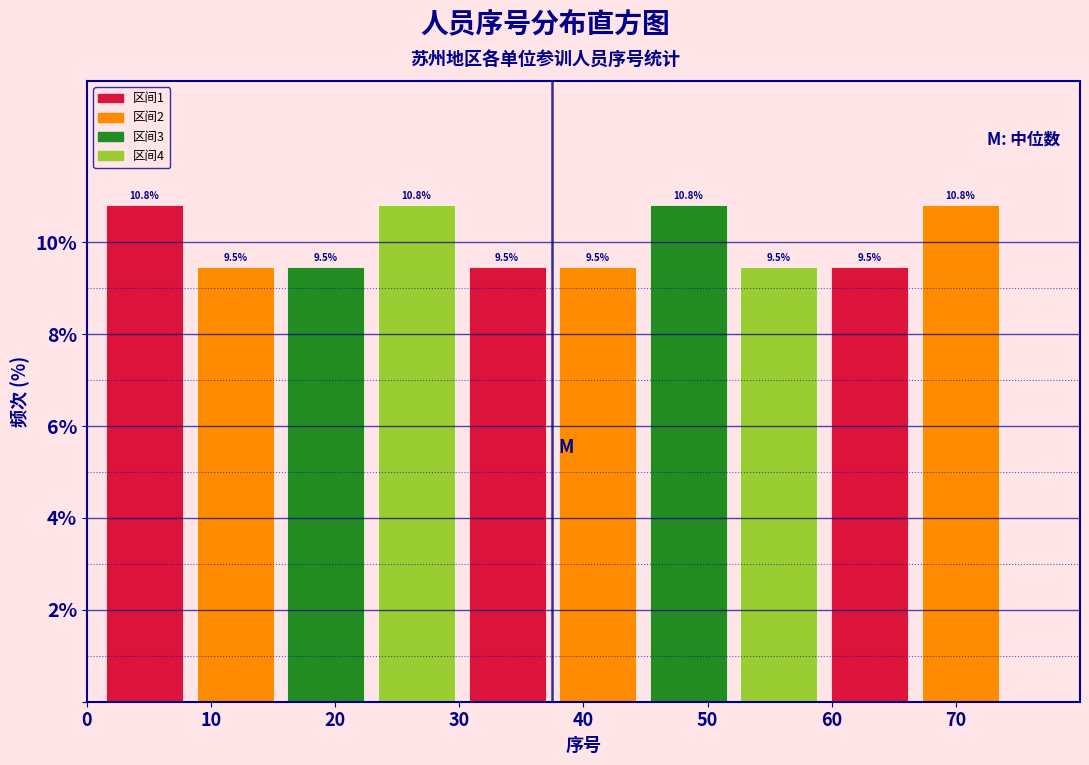

Reading left to right, list every bar in this chart as the range it spans on the x-axis followed by its height. The bar edges are not printed on the chart, so give them approximately, as read against the axis.

1.0 to 8.3: 10.8
8.3 to 15.6: 9.5
15.6 to 22.9: 9.5
22.9 to 30.2: 10.8
30.2 to 37.5: 9.5
37.5 to 44.8: 9.5
44.8 to 52.1: 10.8
52.1 to 59.4: 9.5
59.4 to 66.7: 9.5
66.7 to 74.0: 10.8